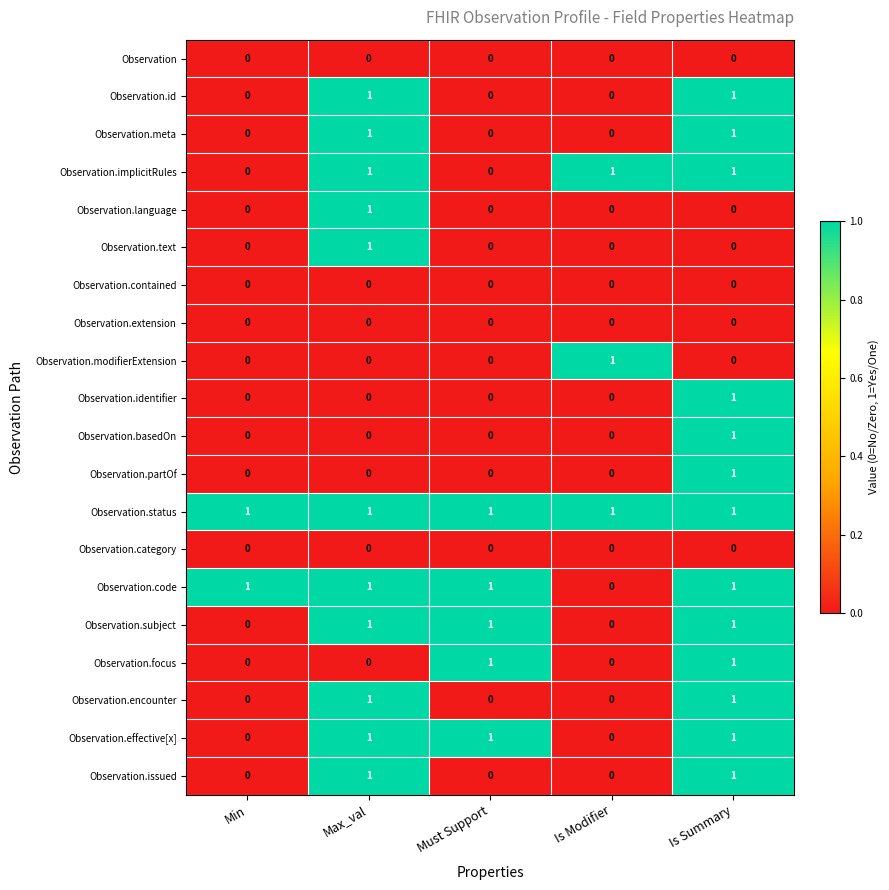

What is the total value across all series at Is Modifier?

3